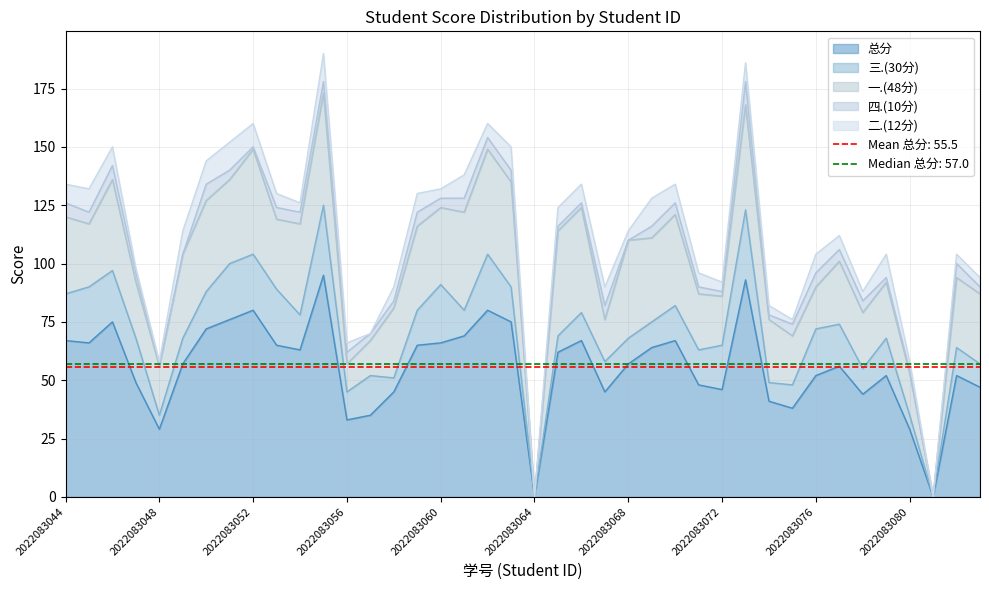

How many interior local peaks does the 四.(10分) series have?

8